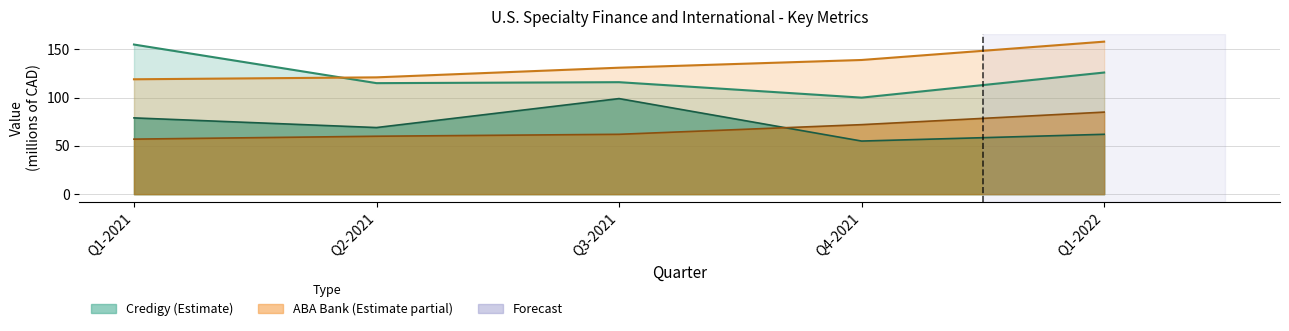

Count the number of data series in this chart.

4